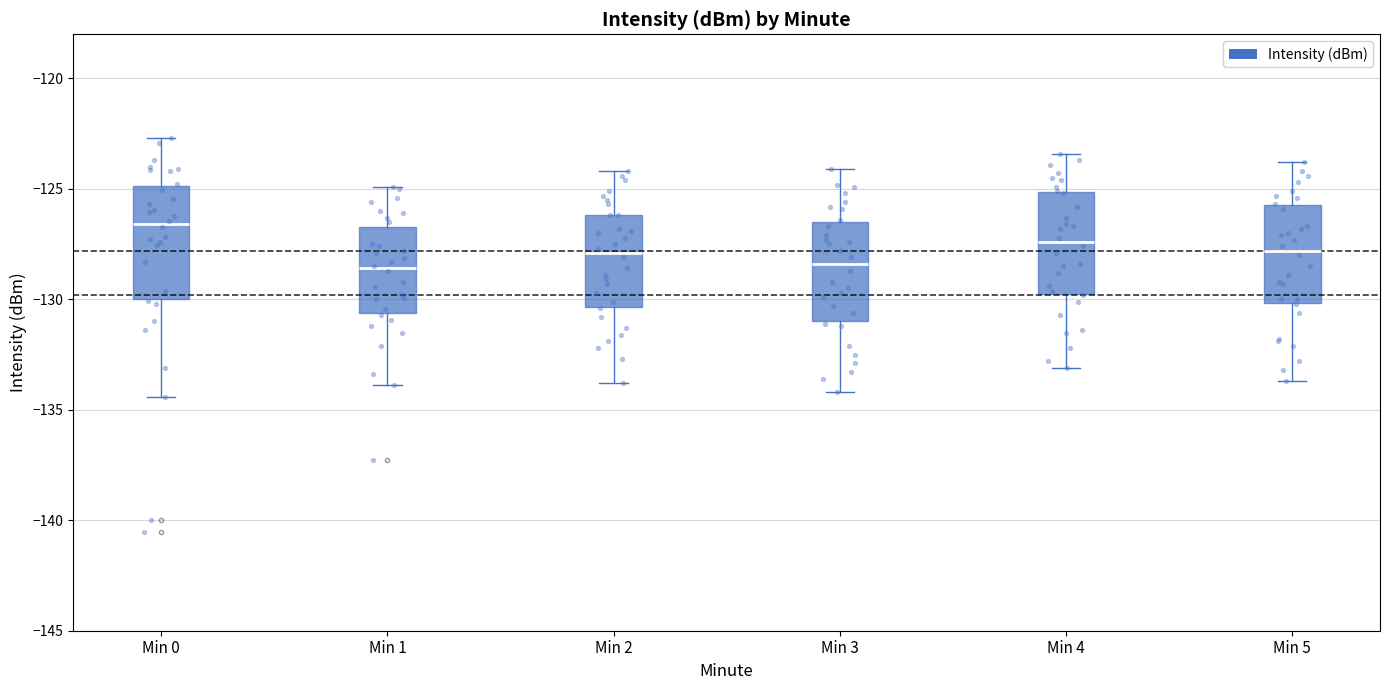

Reading left to right, transcribe this box plot: for each box, give where its median line is, the range the box spans, and where its two whiskers end, as read against the y-axis. The values are not printed on the chart, so give them approximately, as read against the axis.

Min 0: median -126.5, box -130.0 to -125.0, whiskers -134.5 to -122.5
Min 1: median -128.5, box -130.5 to -126.5, whiskers -134.0 to -125.0
Min 2: median -128.0, box -130.5 to -126.0, whiskers -134.0 to -124.0
Min 3: median -128.5, box -131.0 to -126.5, whiskers -134.0 to -124.0
Min 4: median -127.5, box -129.5 to -125.0, whiskers -133.0 to -123.5
Min 5: median -128.0, box -130.0 to -125.5, whiskers -133.5 to -124.0